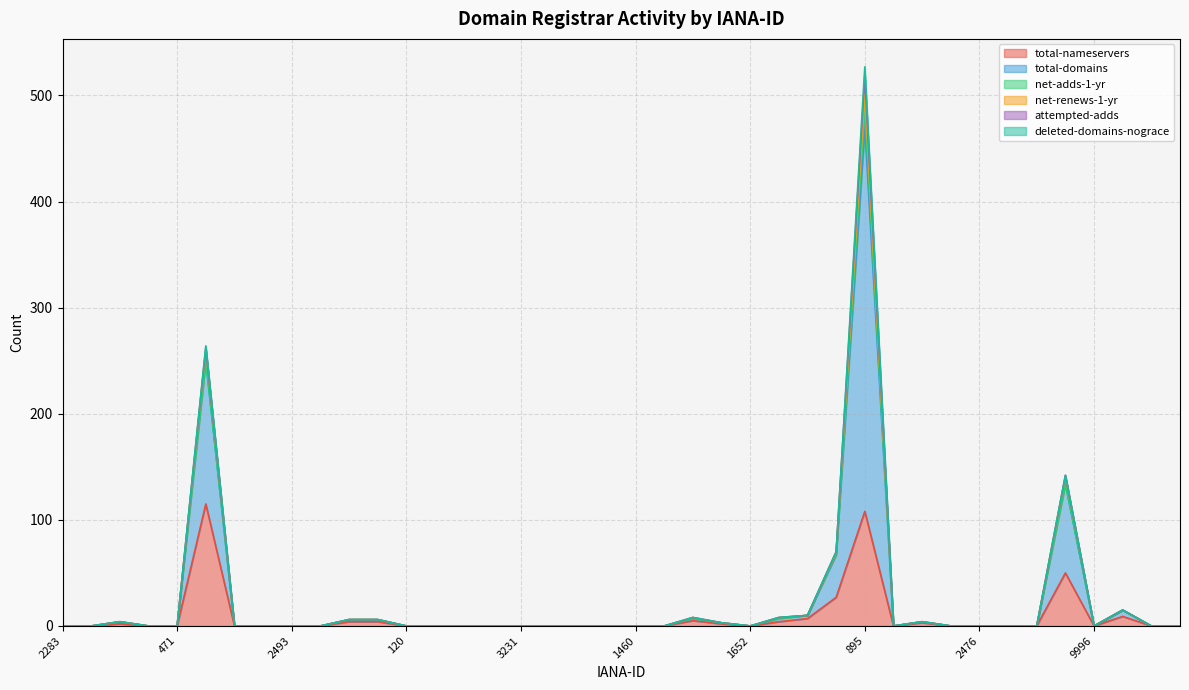

What is the difference between the maximum and second lowest values in the total-nameservers series?

115